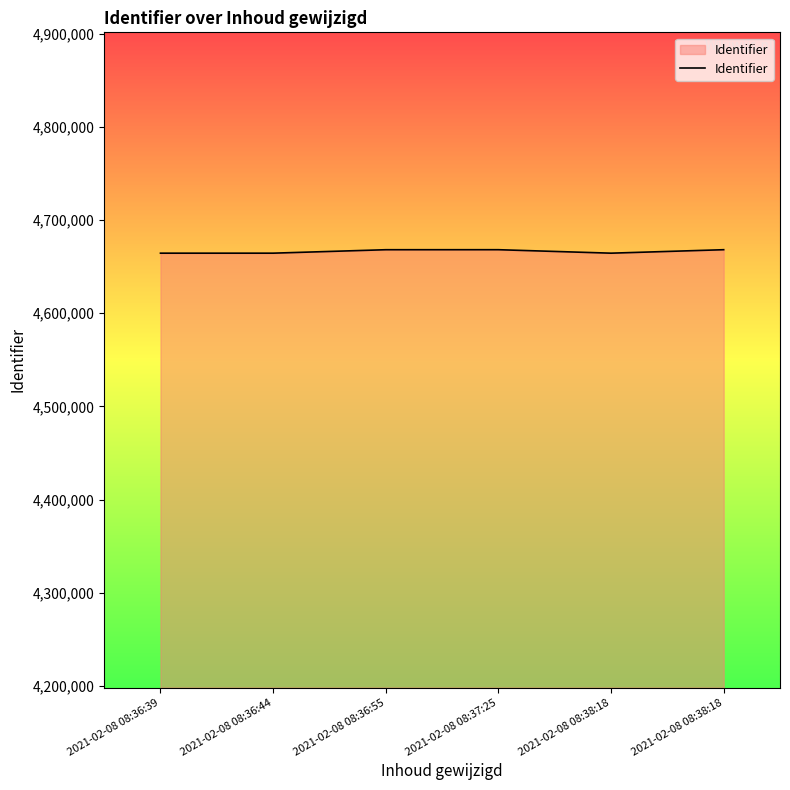

Approximately how many times larger is the value at 2021-02-08 08:36:39 compared to 2021-02-08 08:36:44?

1.0